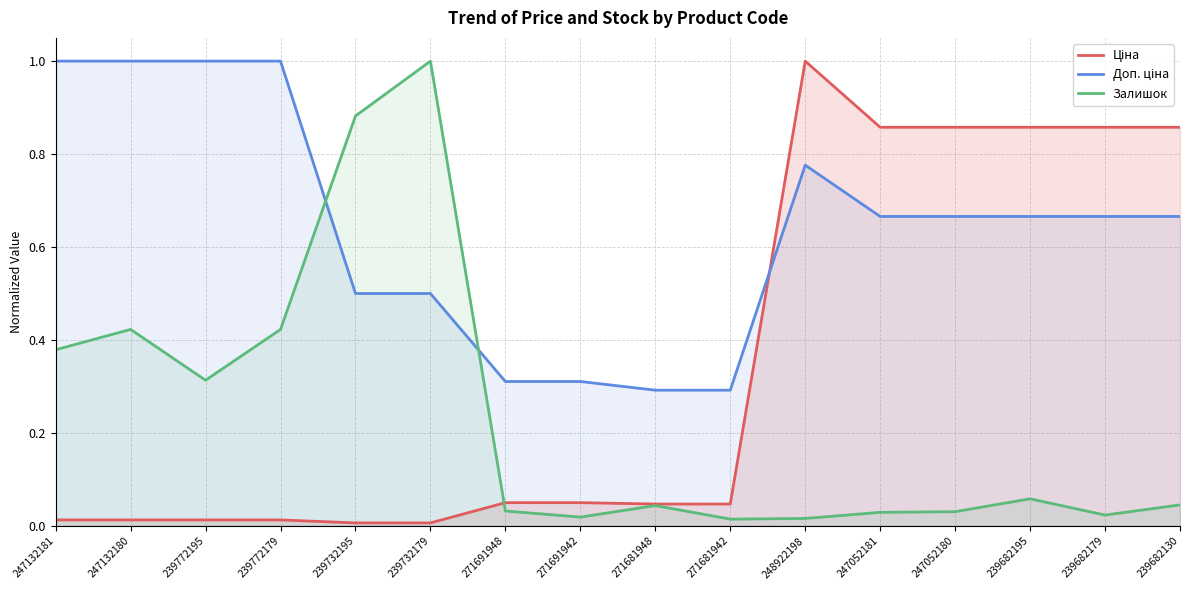

How many Доп. ціна values are between 0 and 1?

16